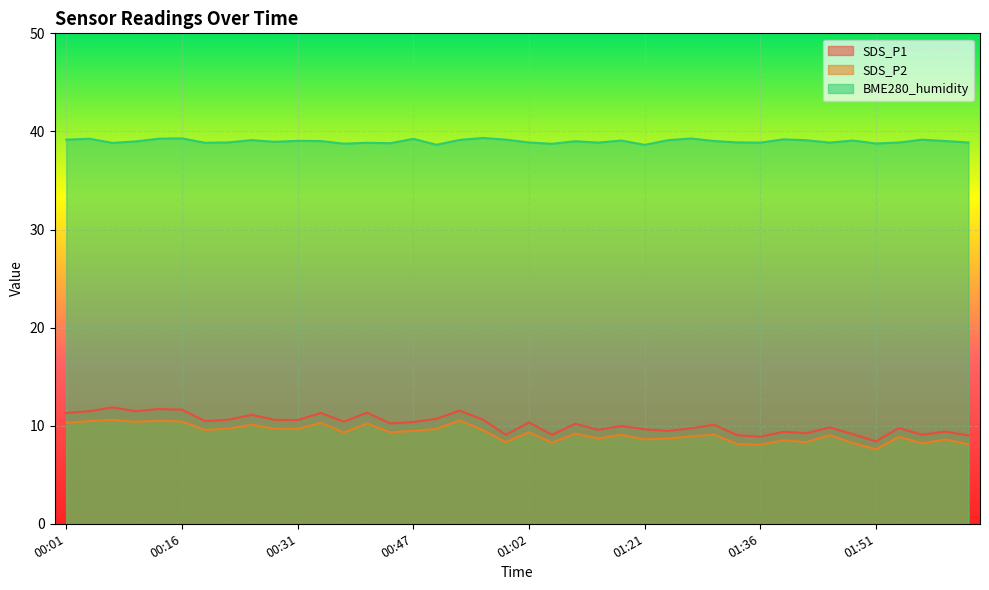

What is the difference between the second highest and second lowest values in the SDS_P1 series?

2.8